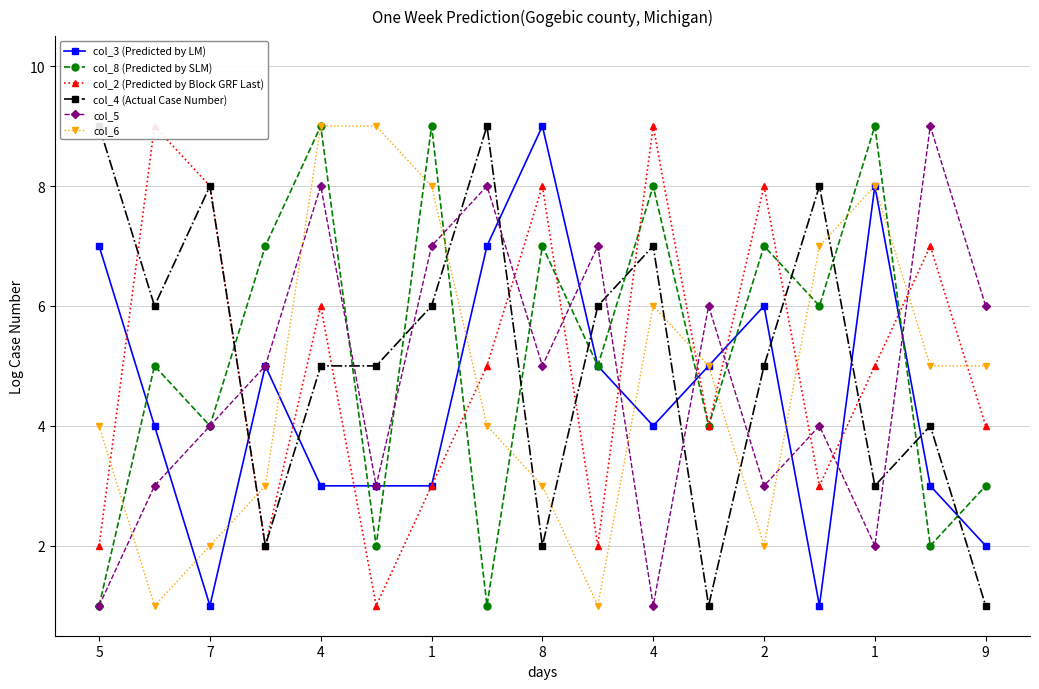

Read the col_4 (Actual Case Number) value at 13.

8